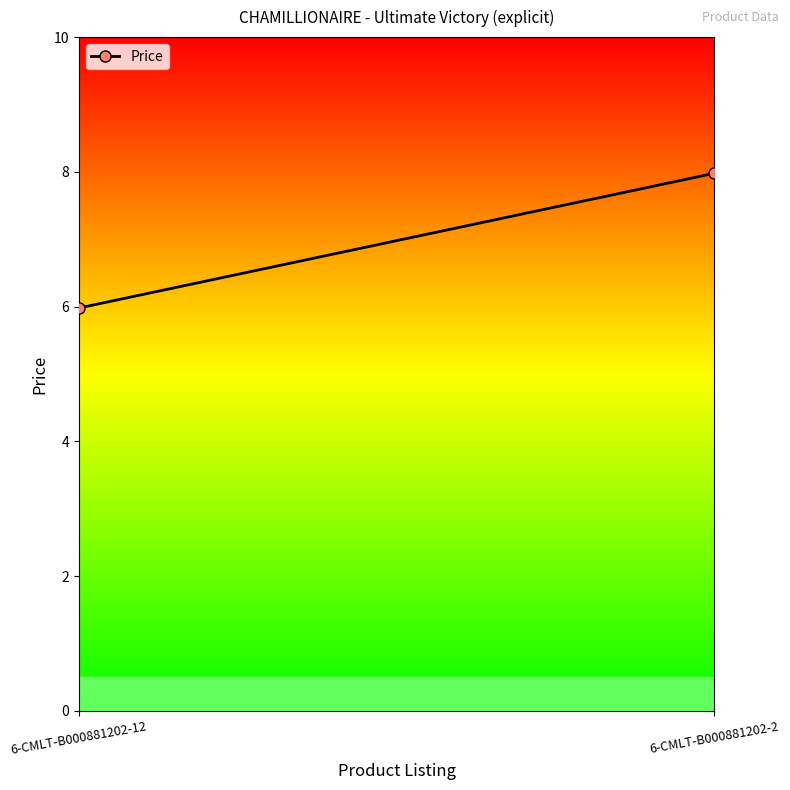

At which category does the chart reach its minimum across all series?

6-CMLT-B000881202-12